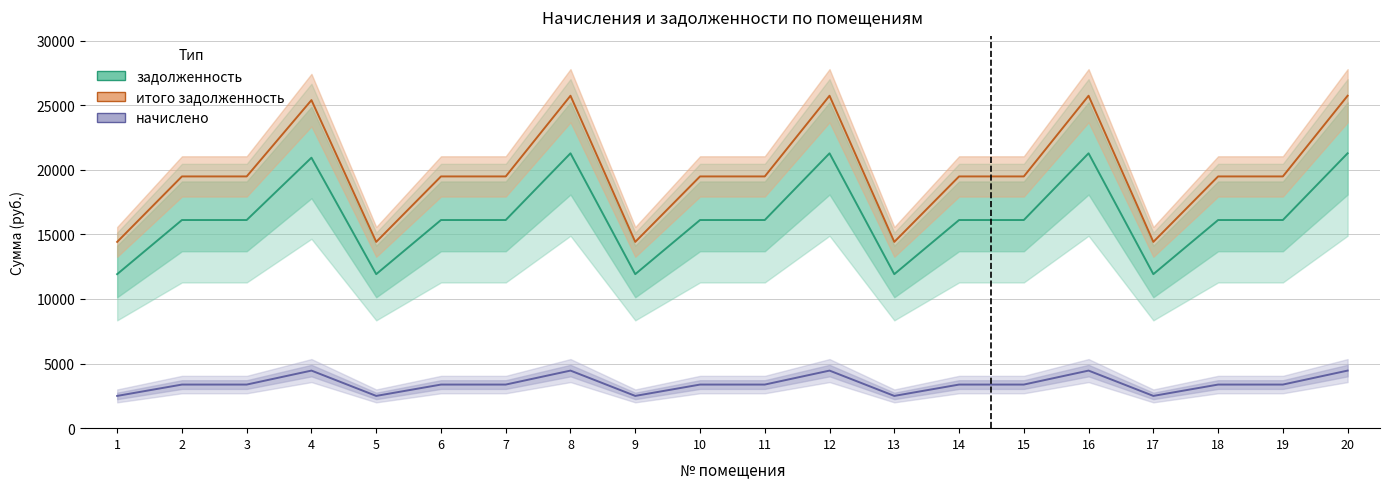

In начислено, how many points are lower than both neighbors (excluding endpoints)?

4